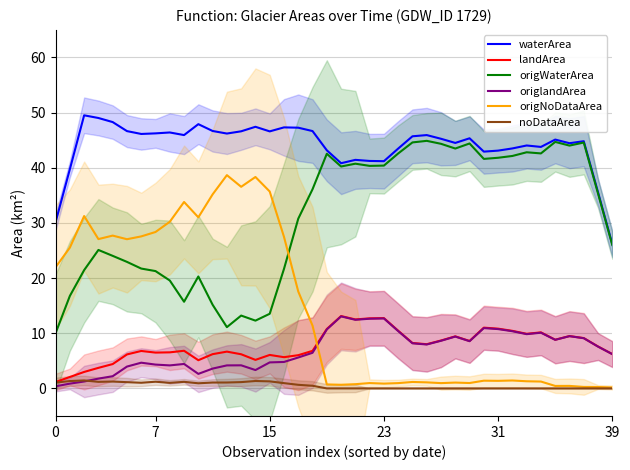

Which series has the largest total across all categories?

waterArea